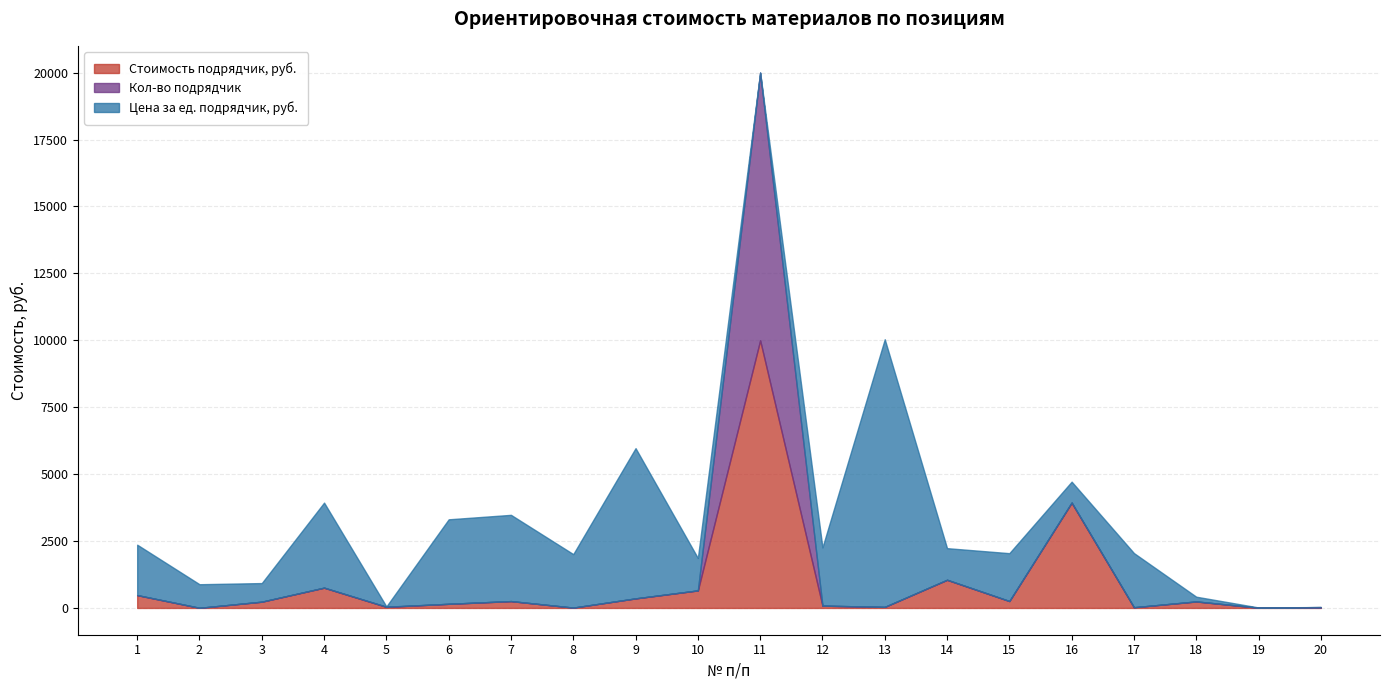

At which category is the sum across all series the highest?

11